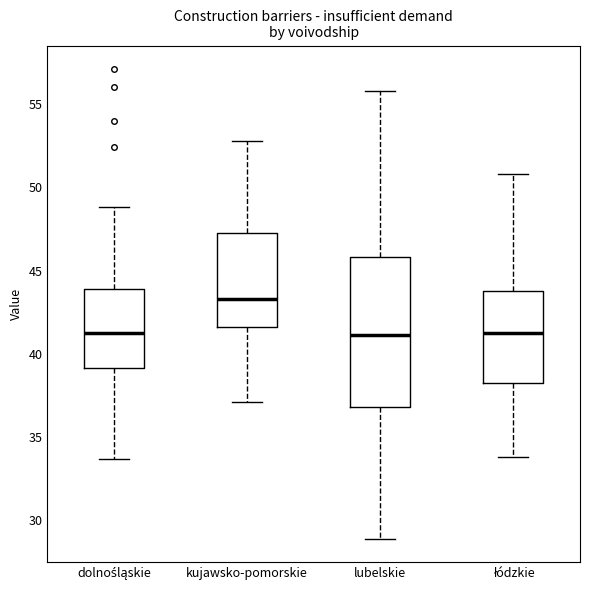

Reading left to right, transcribe this box plot: for each box, give where its median line is, the range the box spans, and where its two whiskers end, as read against the y-axis. The values are not printed on the chart, so give them approximately, as read against the axis.

dolnośląskie: median 41.5, box 39.0 to 44.0, whiskers 33.5 to 49.0
kujawsko-pomorskie: median 43.5, box 41.5 to 47.0, whiskers 37.0 to 53.0
lubelskie: median 41.0, box 37.0 to 46.0, whiskers 29.0 to 56.0
łódzkie: median 41.5, box 38.0 to 44.0, whiskers 34.0 to 51.0